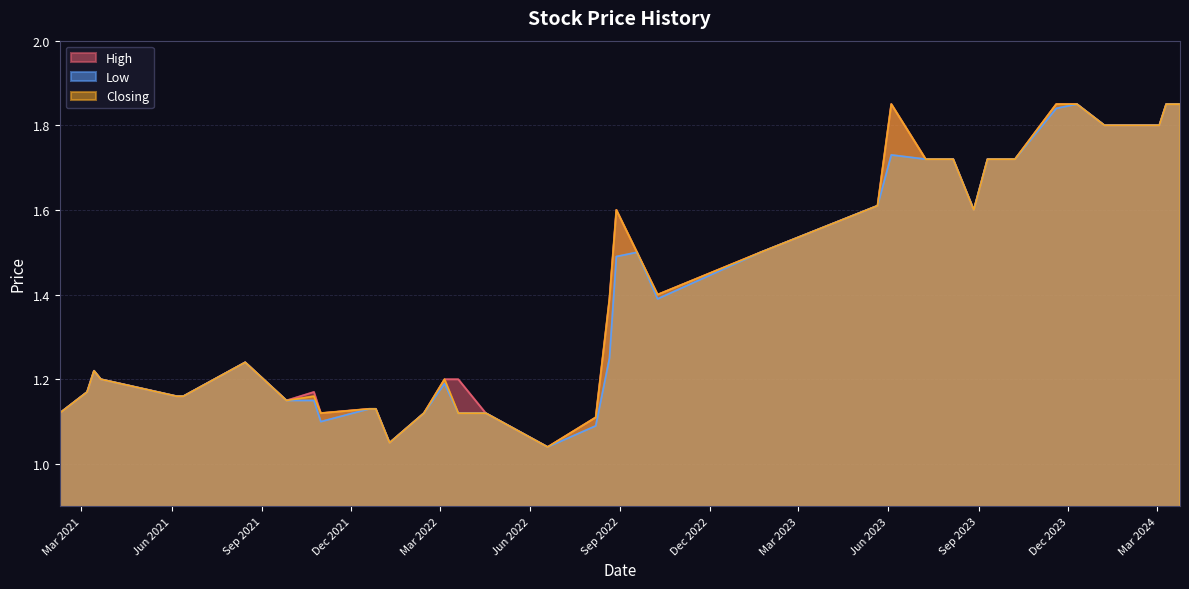

Count the number of categories in the chart.

40